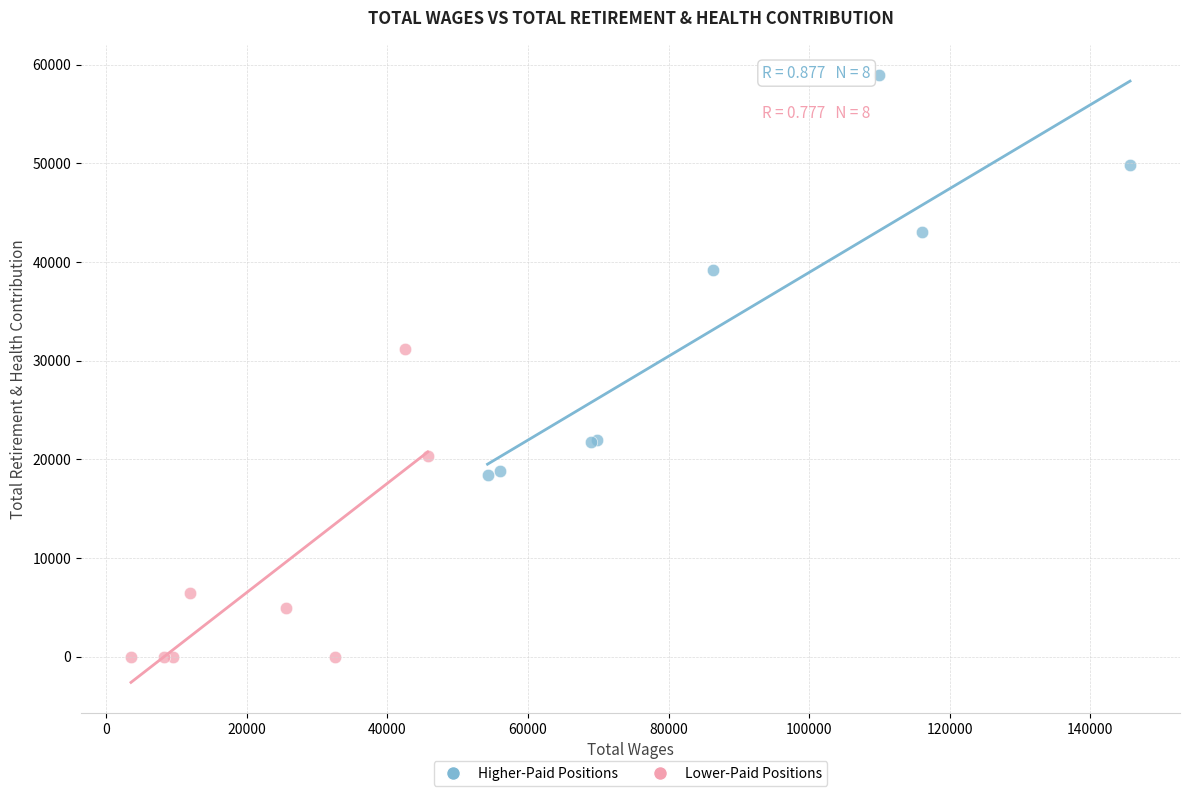

What are all the series names shown in the legend?

Higher-Paid Positions, Lower-Paid Positions